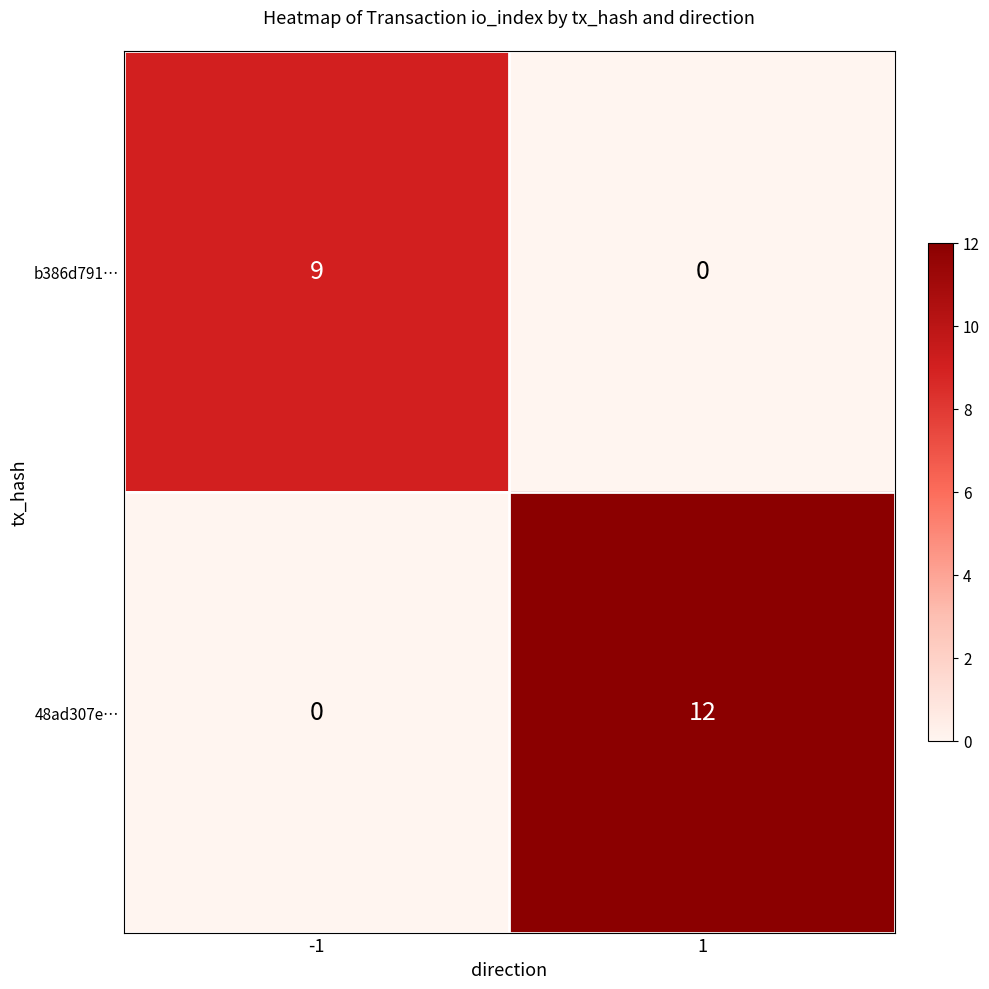

What is the maximum value shown in the chart?

12